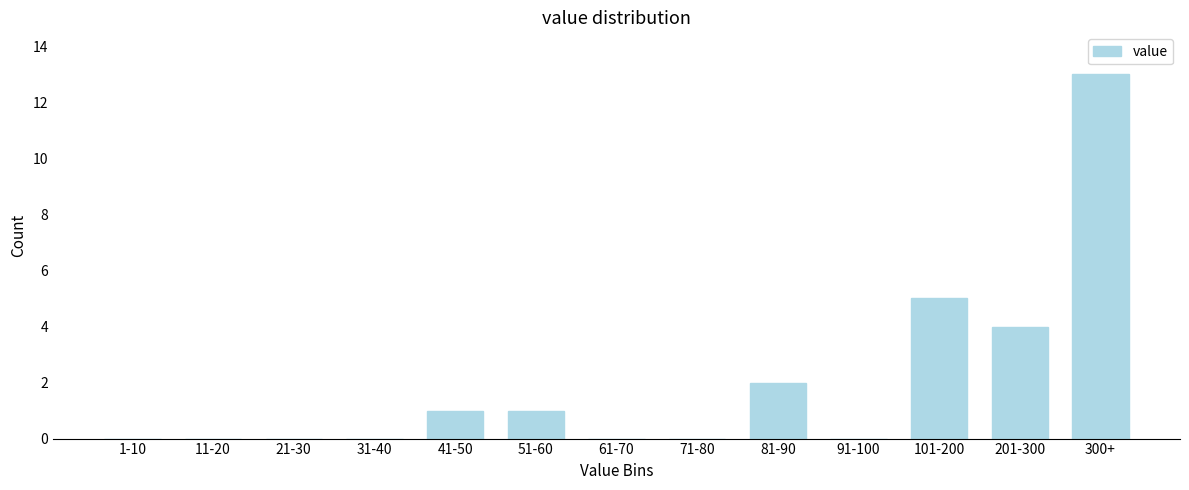

Reading left to right, list all the values displayed in this chart.

1-10=0	11-20=0	21-30=0	31-40=0	41-50=1	51-60=1	61-70=0	71-80=0	81-90=2	91-100=0	101-200=5	201-300=4	300+=13